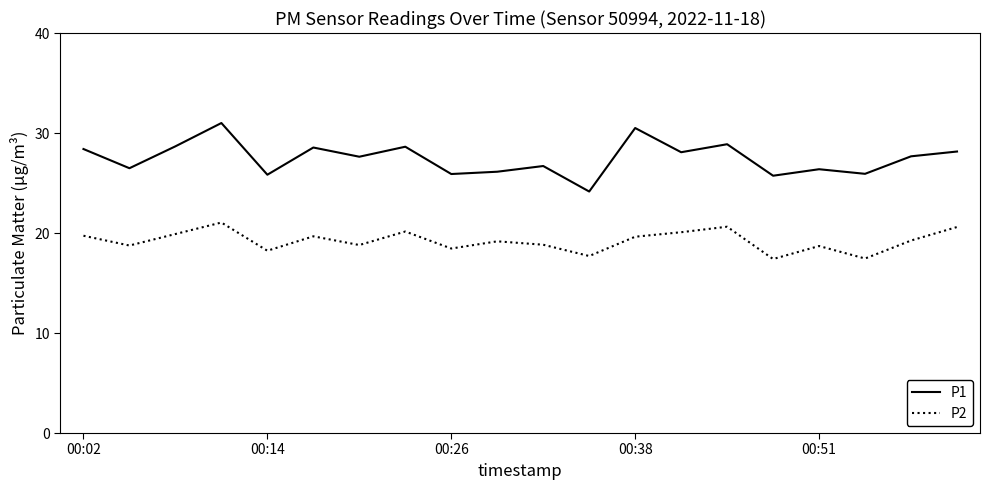

What is the minimum value shown in the chart?

17.4